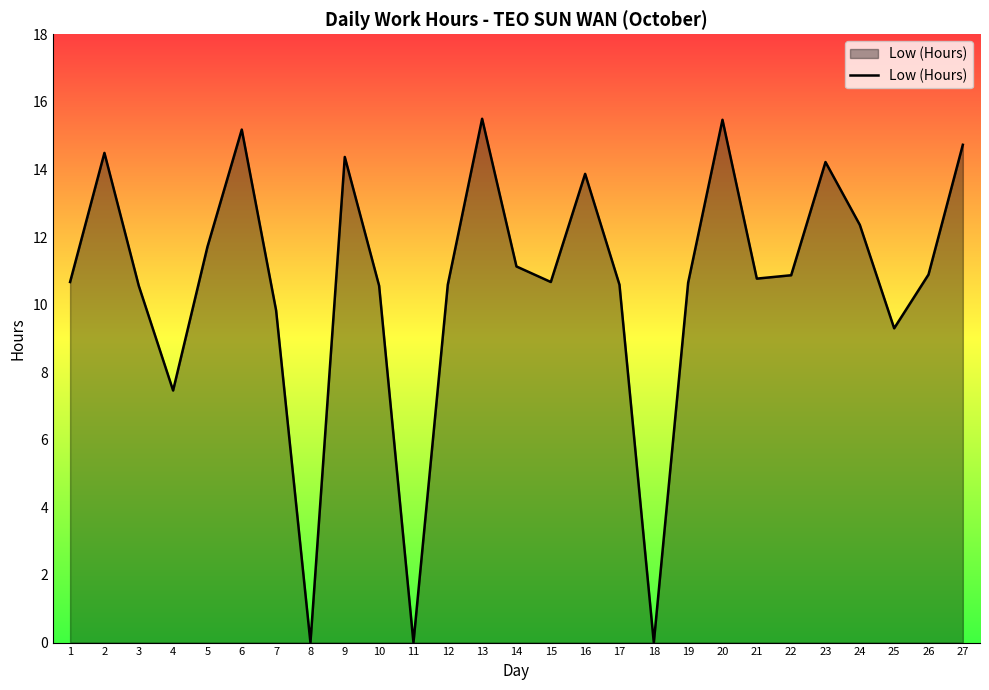

What is the greatest value displayed?

15.5